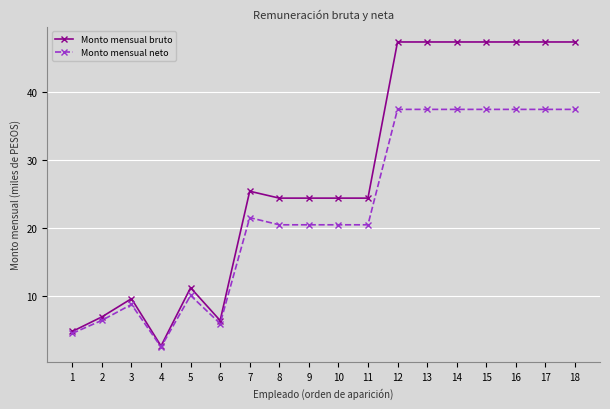

Which series has the largest total across all categories?

Monto mensual bruto